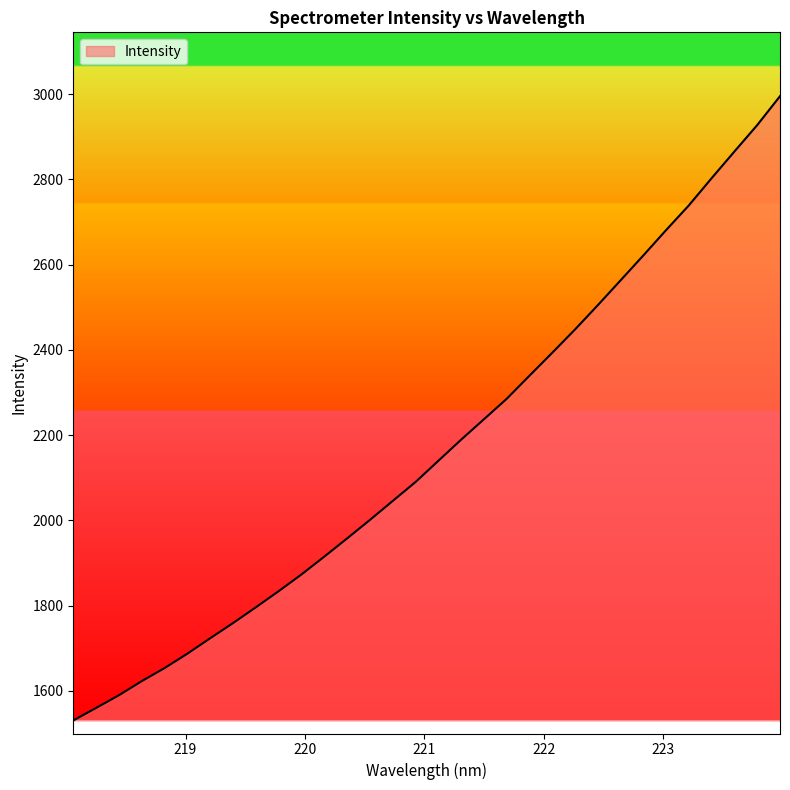

What is the maximum value shown in the chart?

2995.3